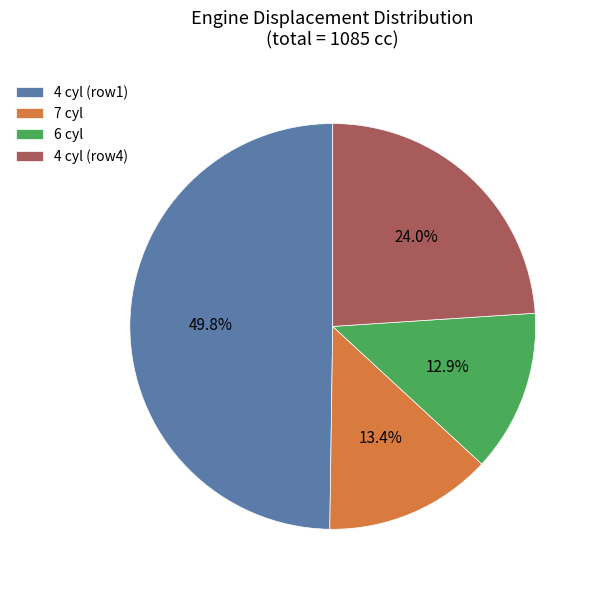

Does 6 cyl account for over 50% of the chart?

No